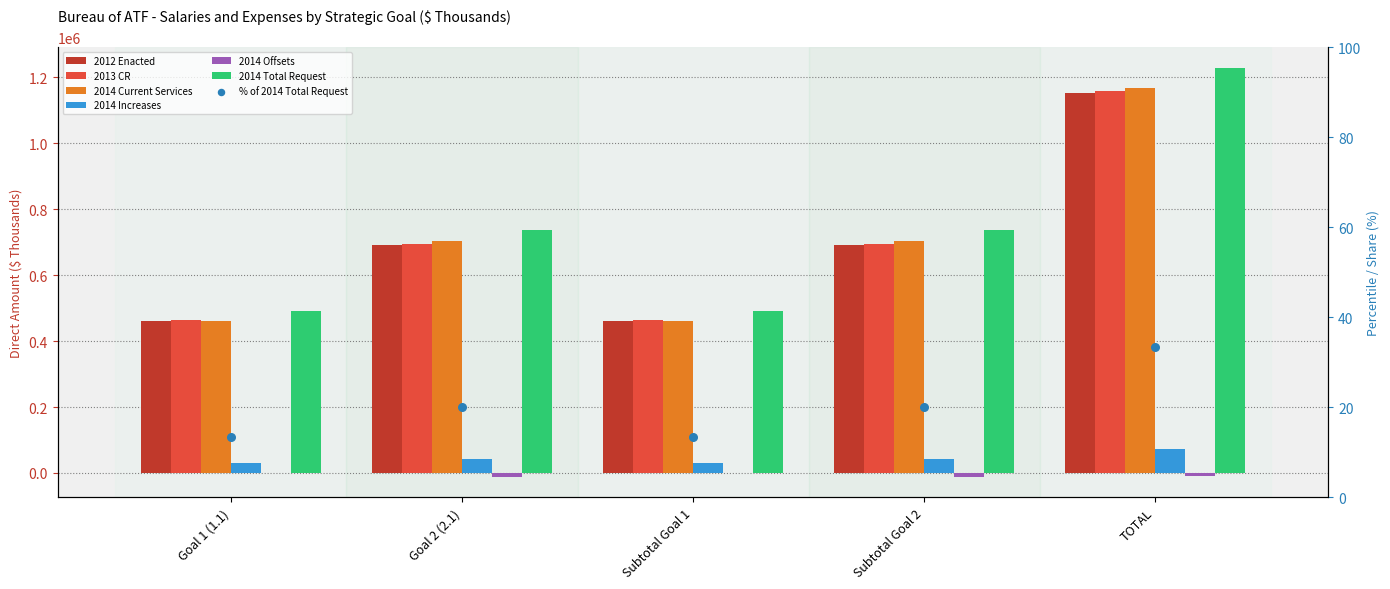

Is the value of 2012 Enacted at Goal 2 (2.1) greater than the value of 2014 Total Request at Subtotal Goal 1?

Yes